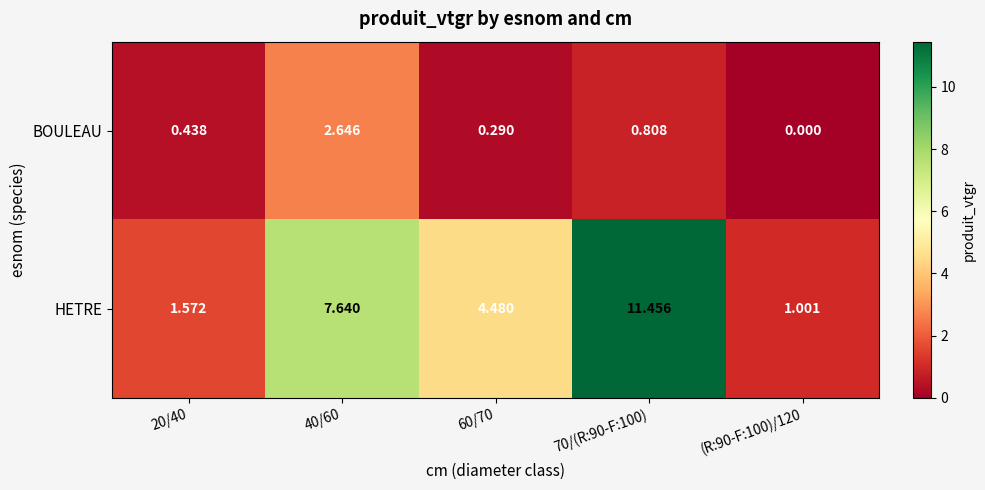

What is the maximum value shown in the chart?

11.5